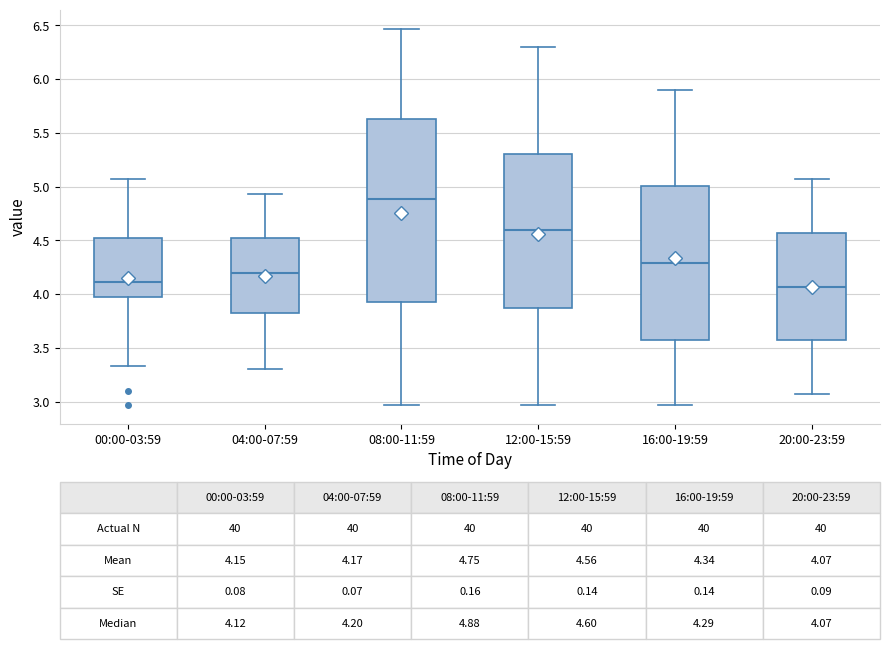

Comparing the boxes themselves (not the whiskers), which one is the tallest?

08:00-11:59